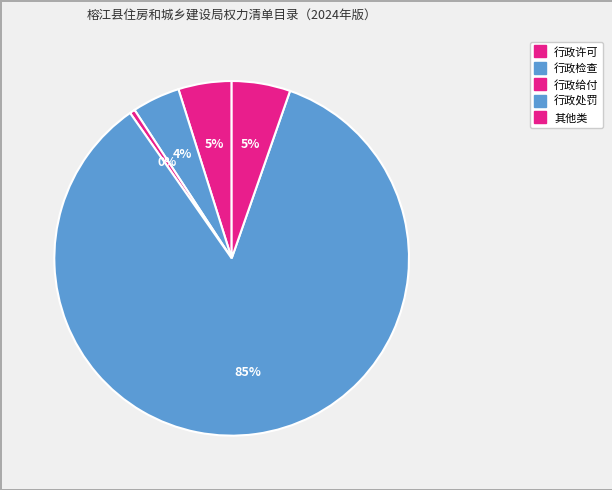

To the nearest percent, what is the average slice percentage?

20%